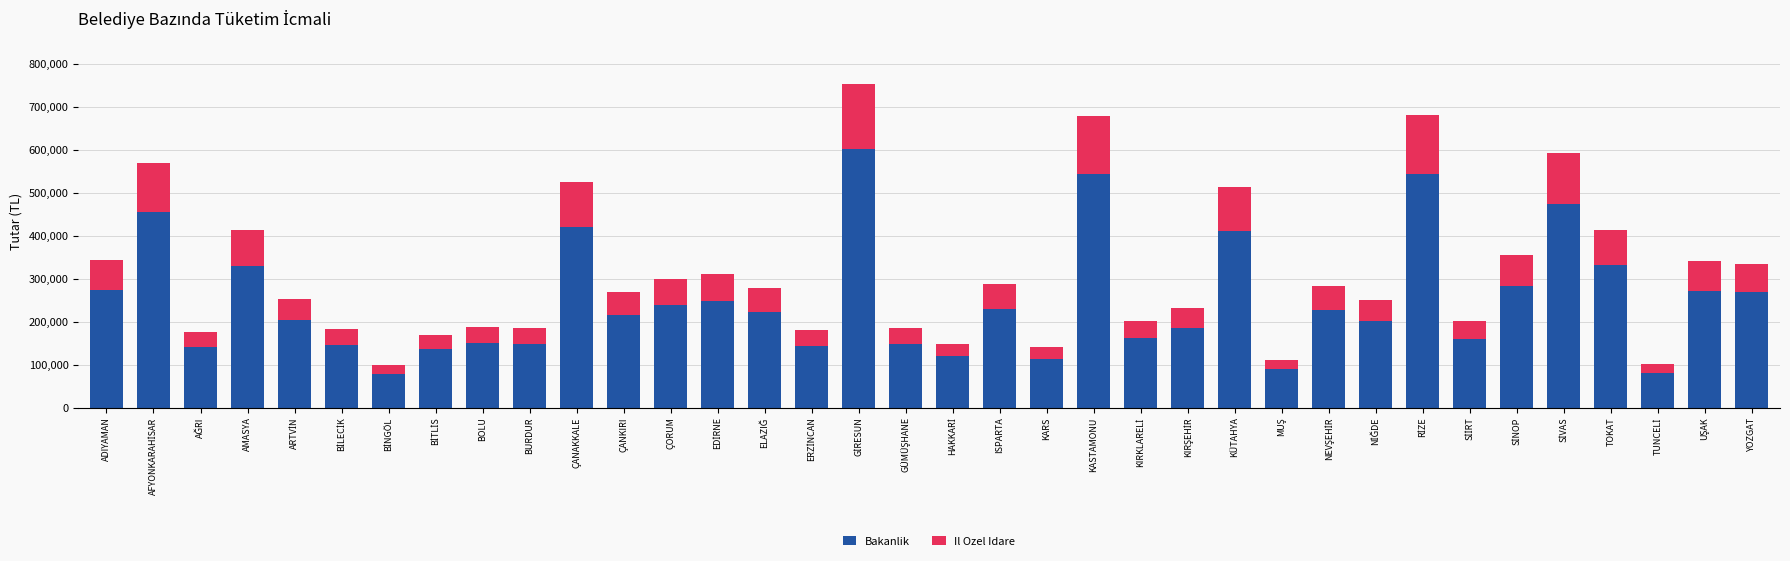

What is the total value across all series at KASTAMONU?

680286.9